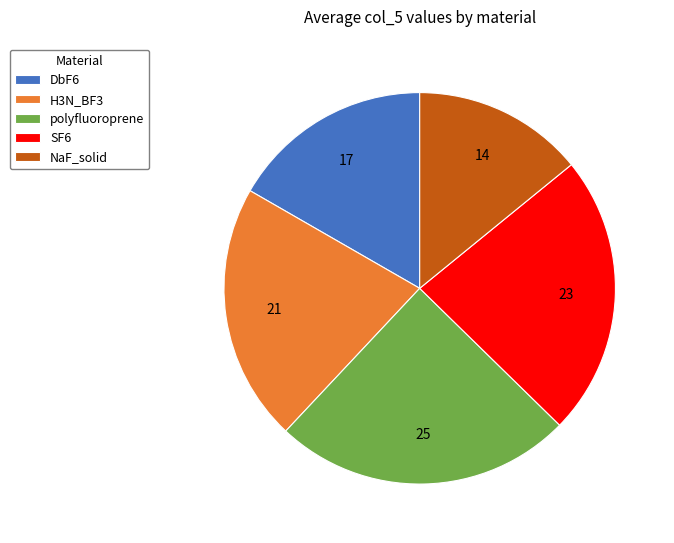

Is the sum of DbF6 and H3N_BF3 greater than half?

No